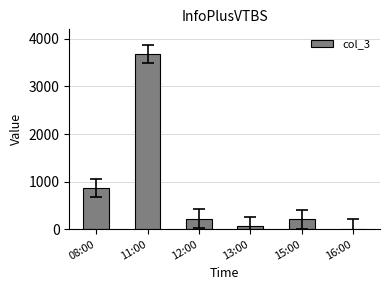

What is the maximum value shown in the chart?

3684